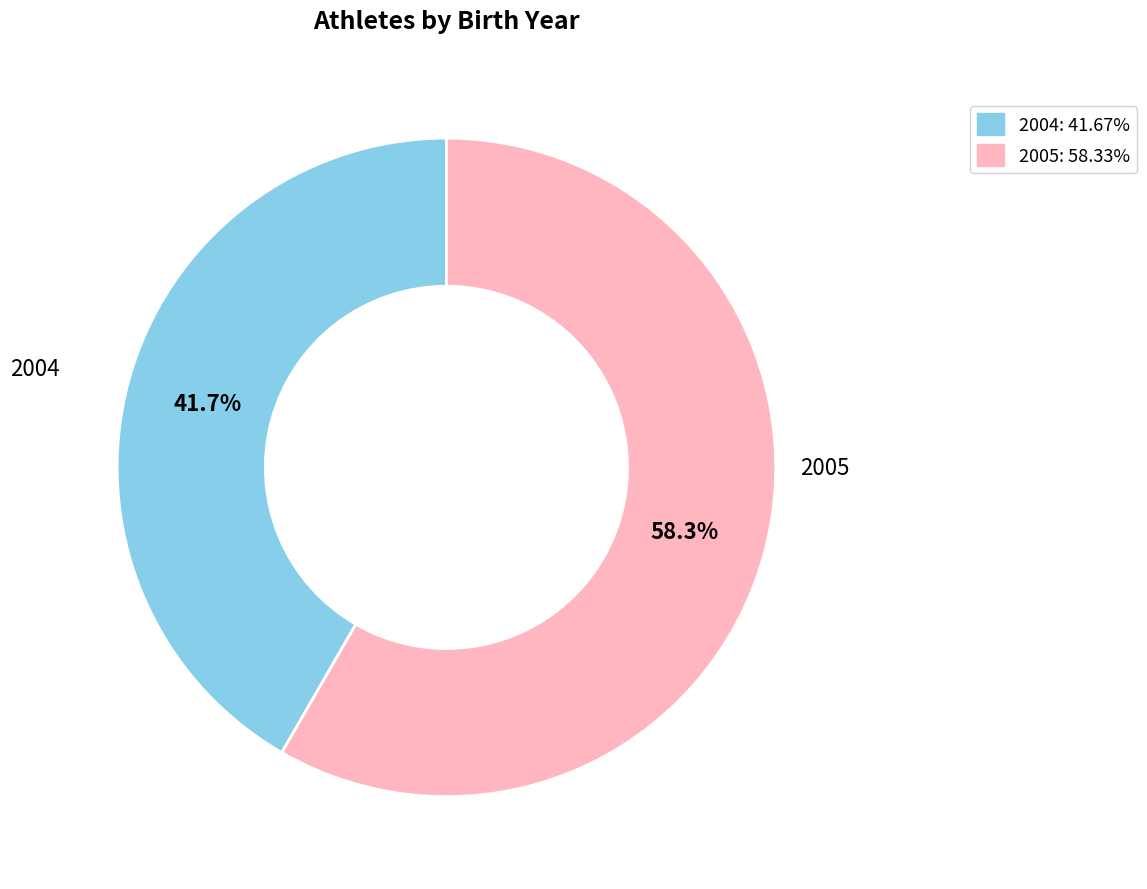

Which category has the biggest portion of the pie?

2005